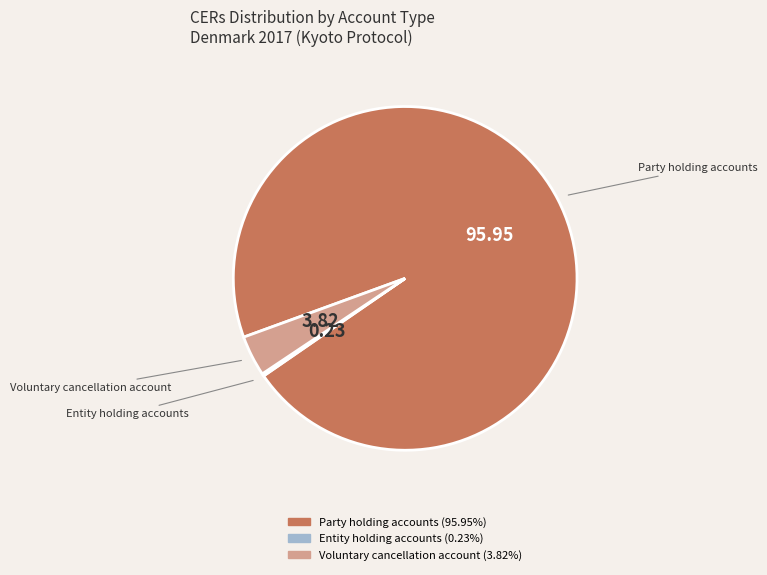

Does Party holding accounts account for over 50% of the chart?

Yes